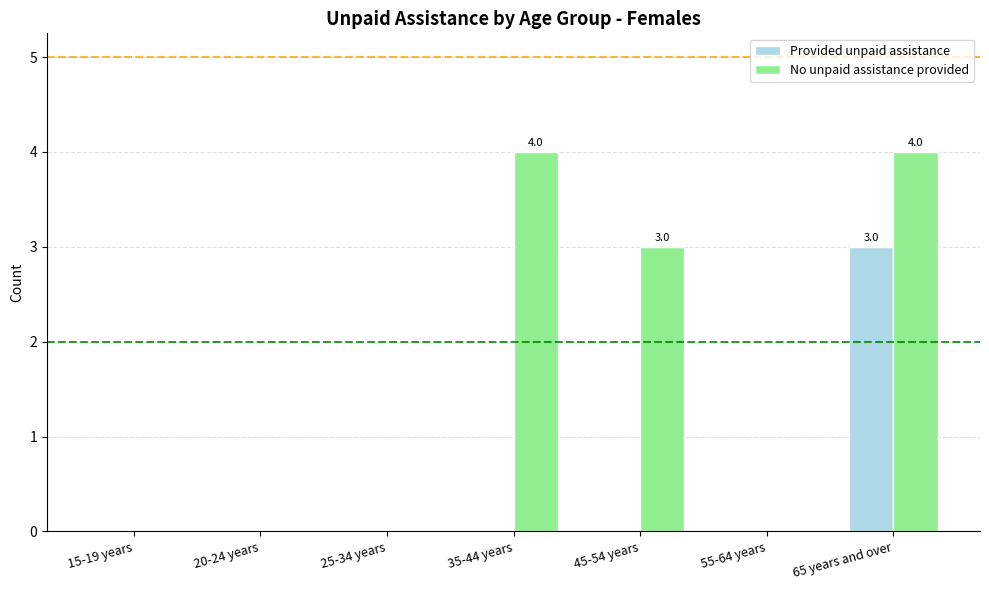

Is it true that Provided unpaid assistance equals 3 at 65 years and over?

True